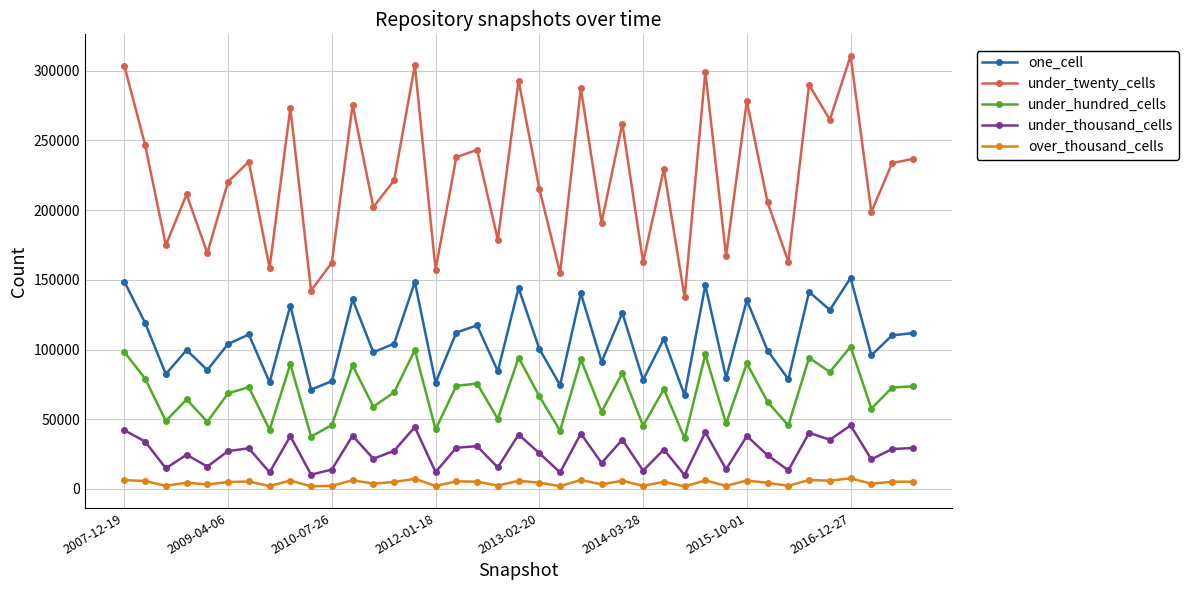

True or false: one_cell and over_thousand_cells cross at least once.

False